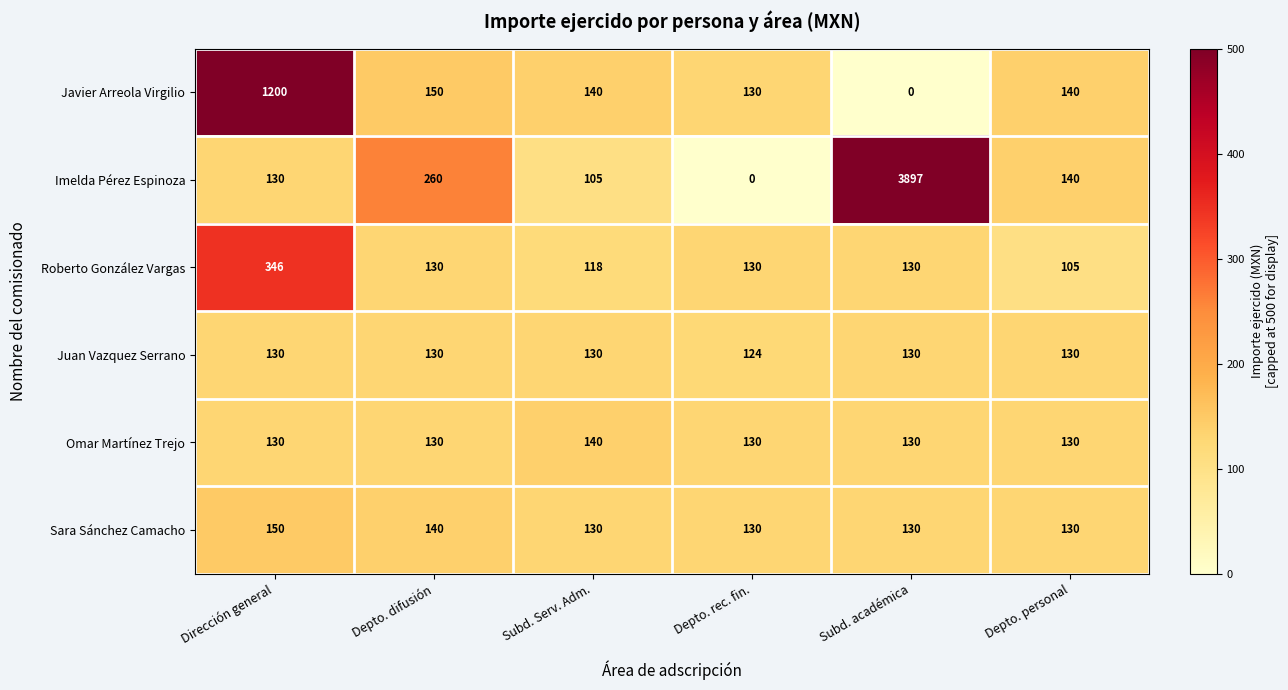

Read the Juan Vazquez Serrano value at Subd. académica.

130